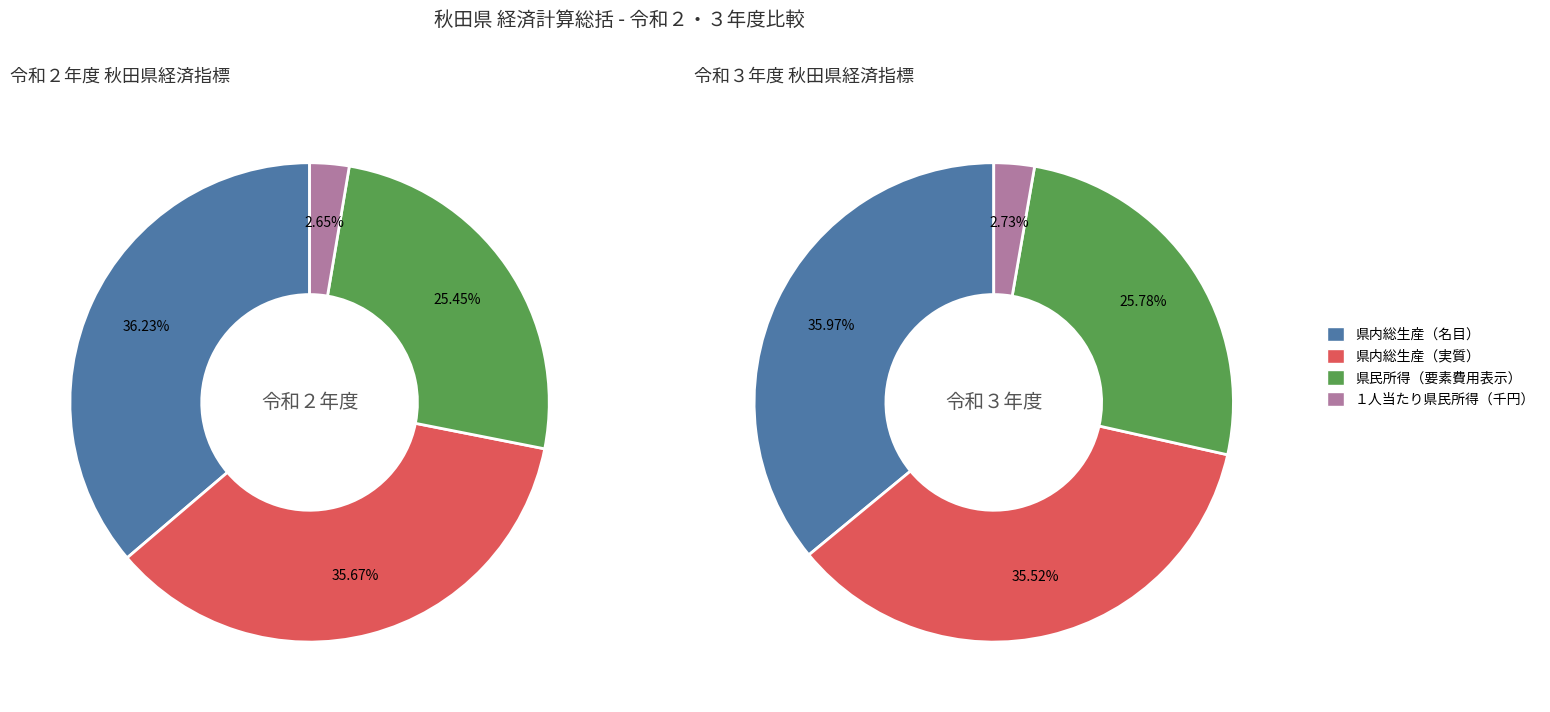

Combined, what portion of the pie is 県内総生産（名目） and １人当たり県民所得（千円）?

38.9%